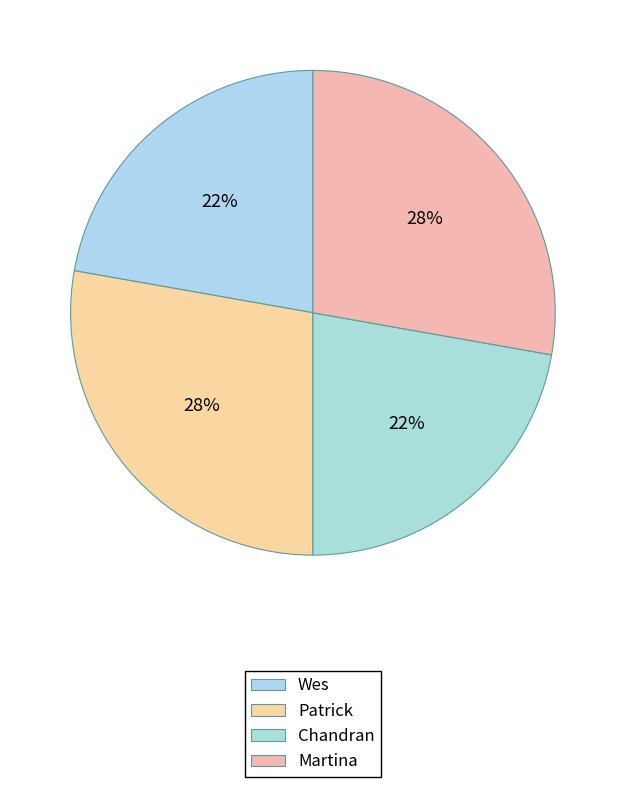

How many slices are in this pie chart?

4